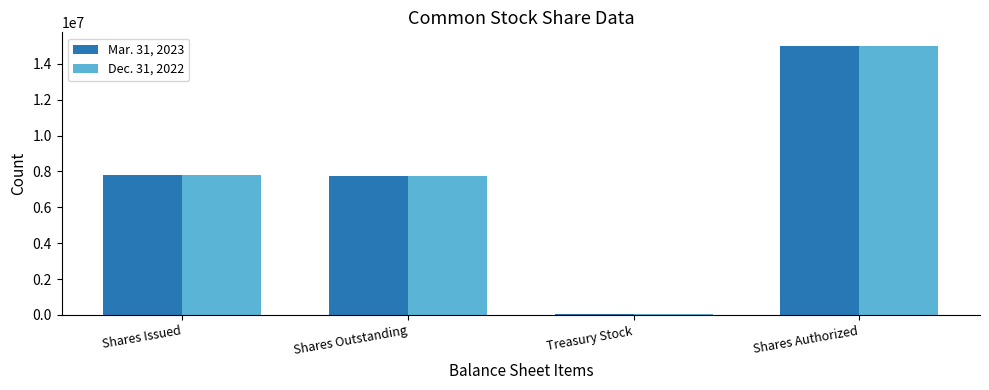

What is the sum of the Mar. 31, 2023 values at Shares Issued and Shares Authorized?

22814165